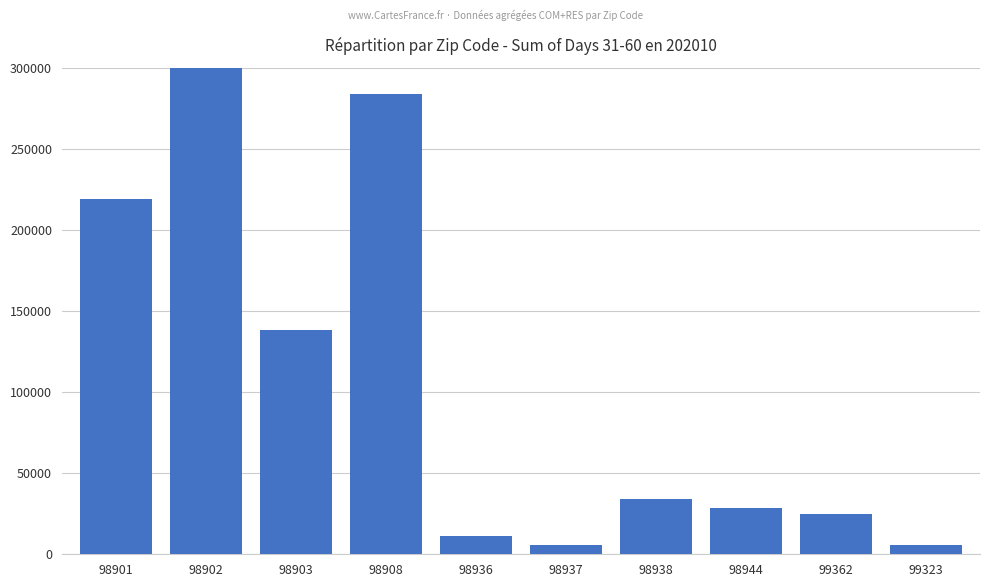

What is the difference between the second highest and minimum values?

278129.5